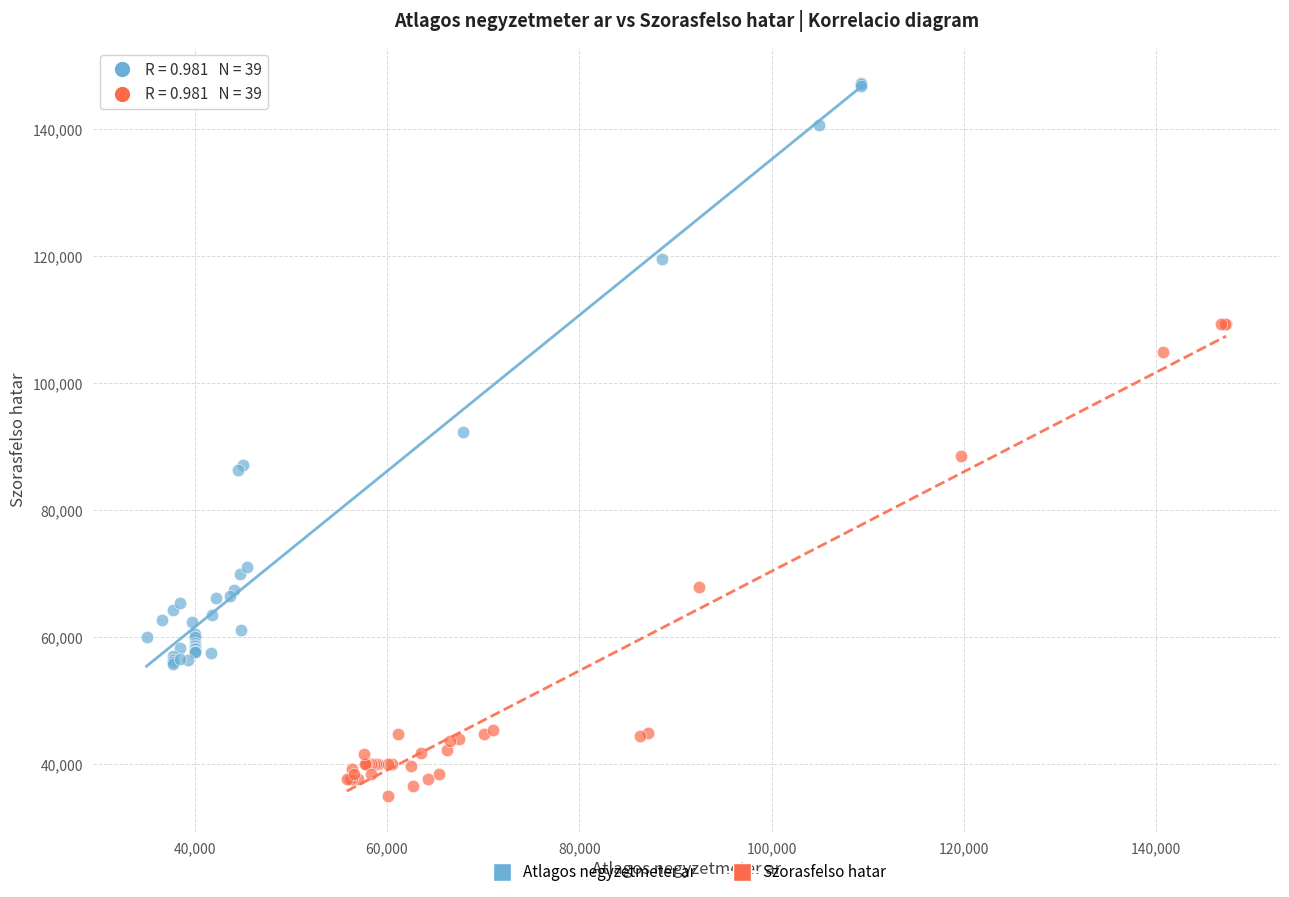

What are all the series names shown in the legend?

Atlagos negyzetmeter ar, Szorasfelso hatar